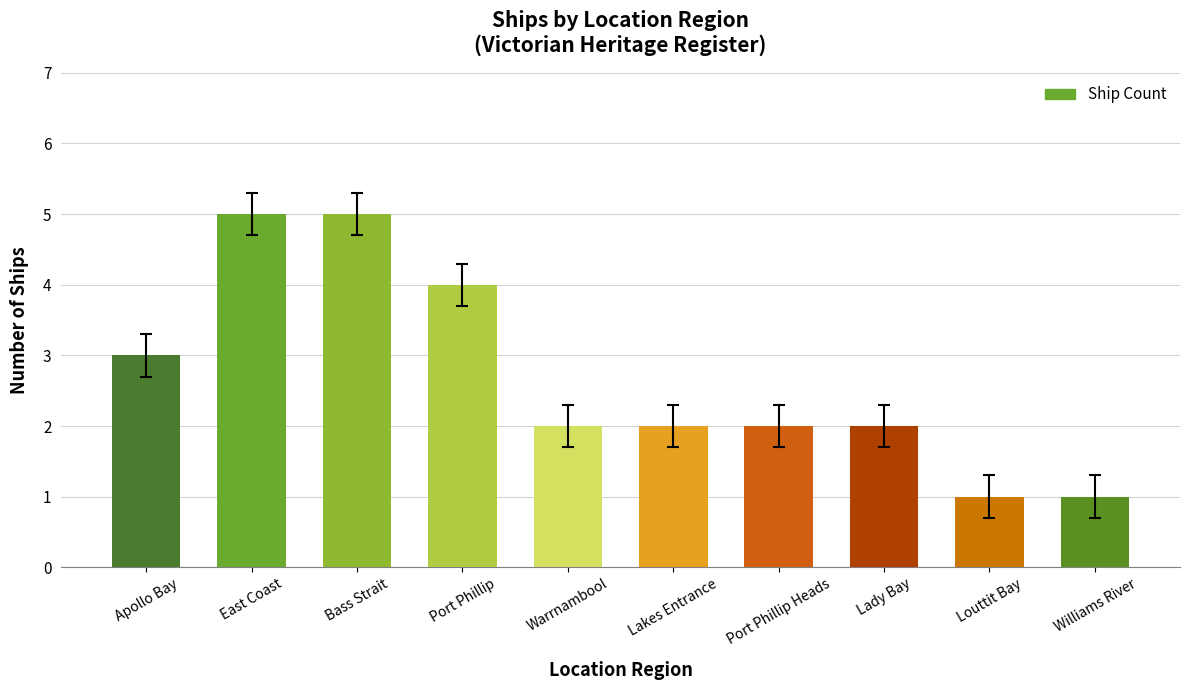

Where does the data first go above 2?

Apollo Bay